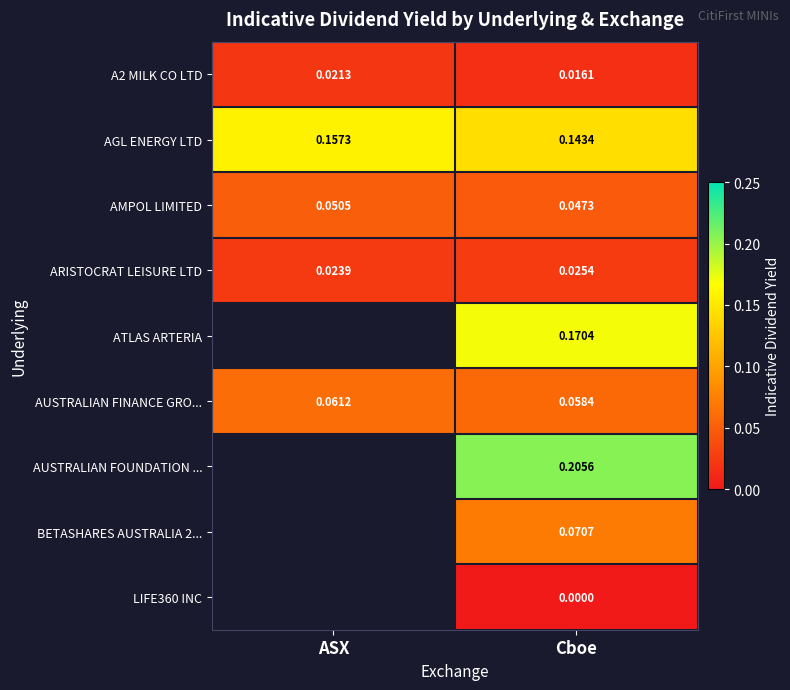

List the labels in order of A2 MILK CO LTD value, smallest first.

Cboe, ASX